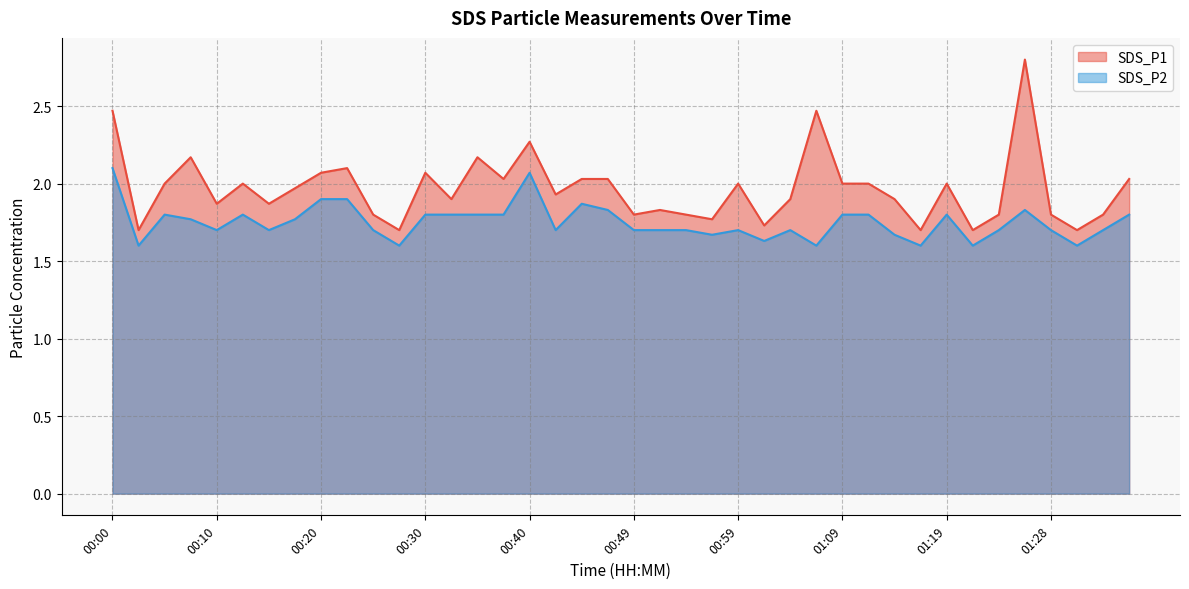

What is the difference between the SDS_P1 values at 01:38 and 00:47?

0.2